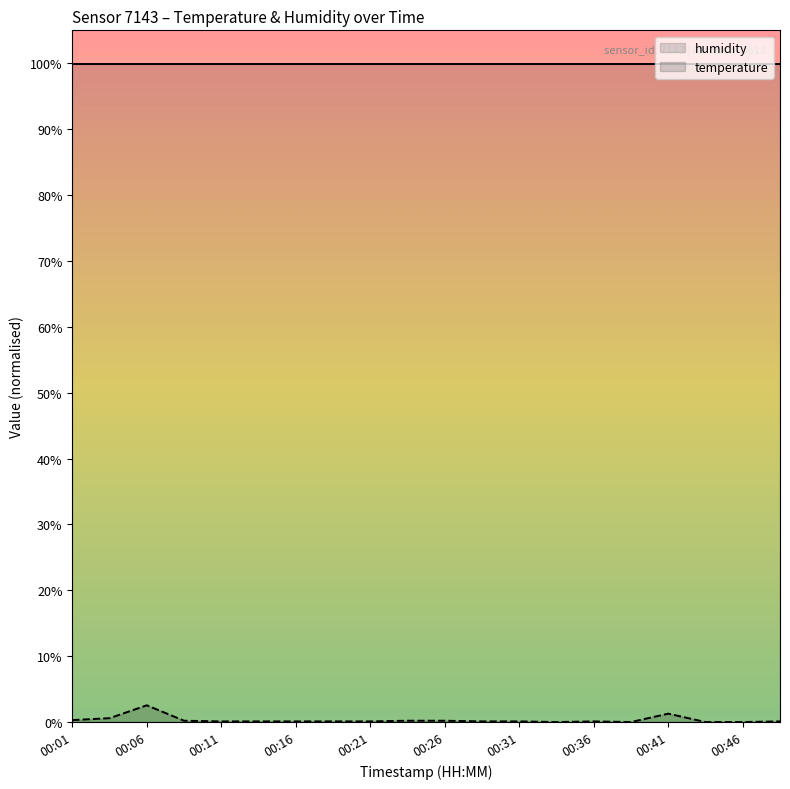

What is the maximum value for temperature?

2.5